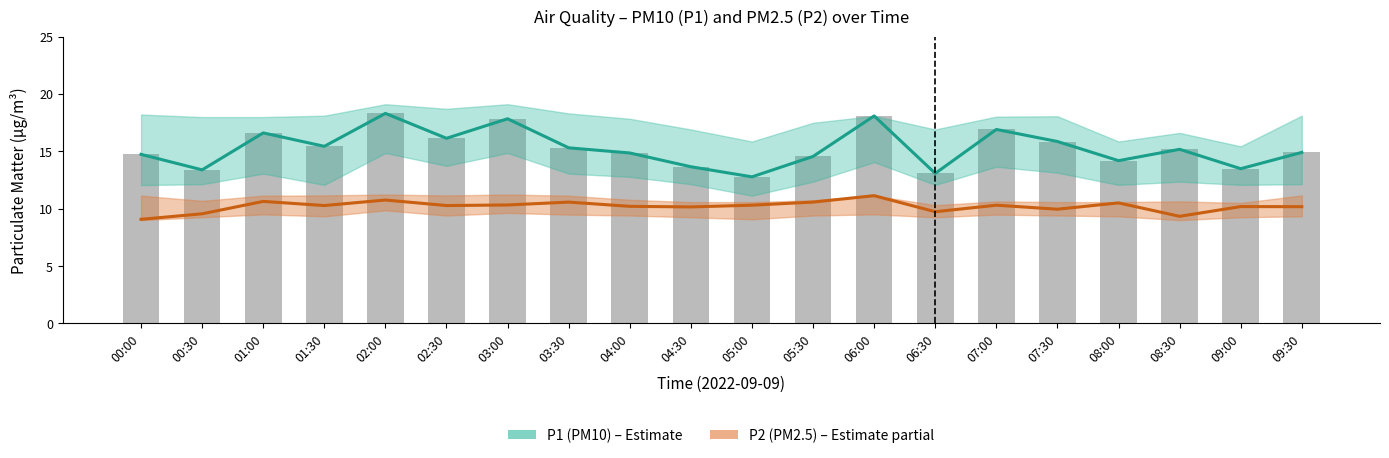

The value of P1 (PM10) at 00:30 is 13.4. True or false?

True